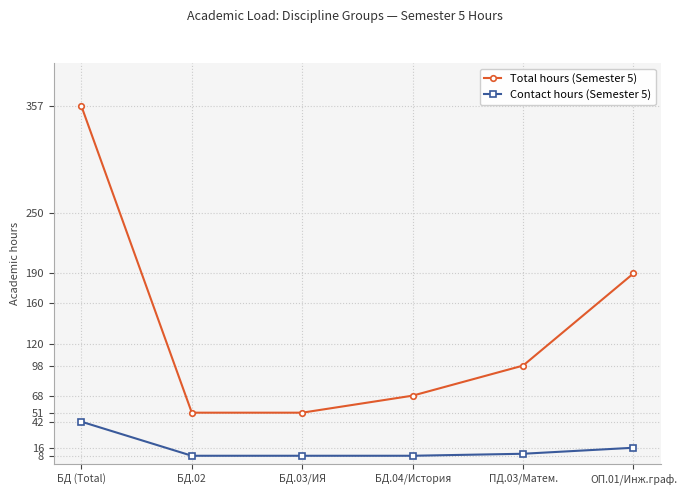

True or false: Total hours (Semester 5) and Contact hours (Semester 5) cross at least once.

False